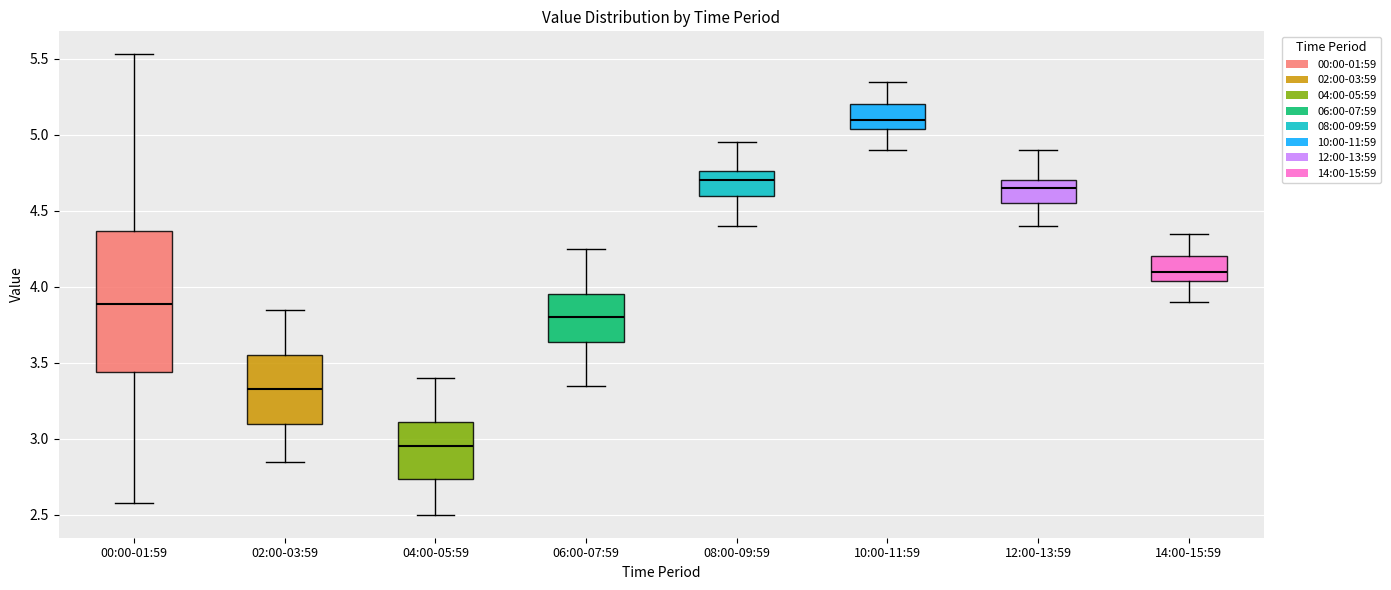

Where does the lower whisker of the box for 00:00-01:59 end on the y-axis? The values are not printed on the chart, so give them approximately, as read against the axis.

2.60